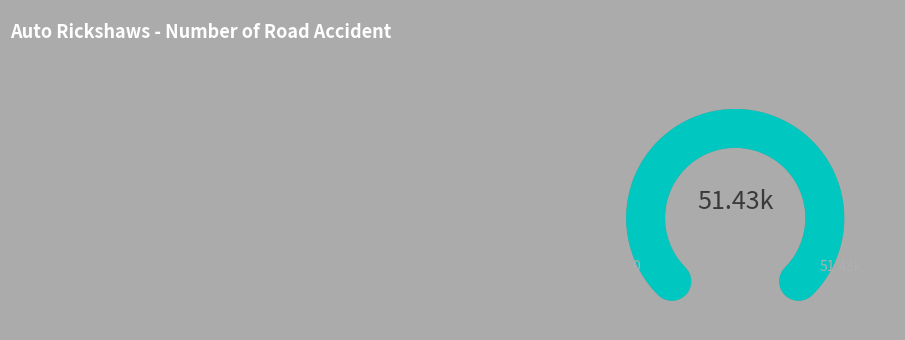

Does 20 represent more than half of the total?

No